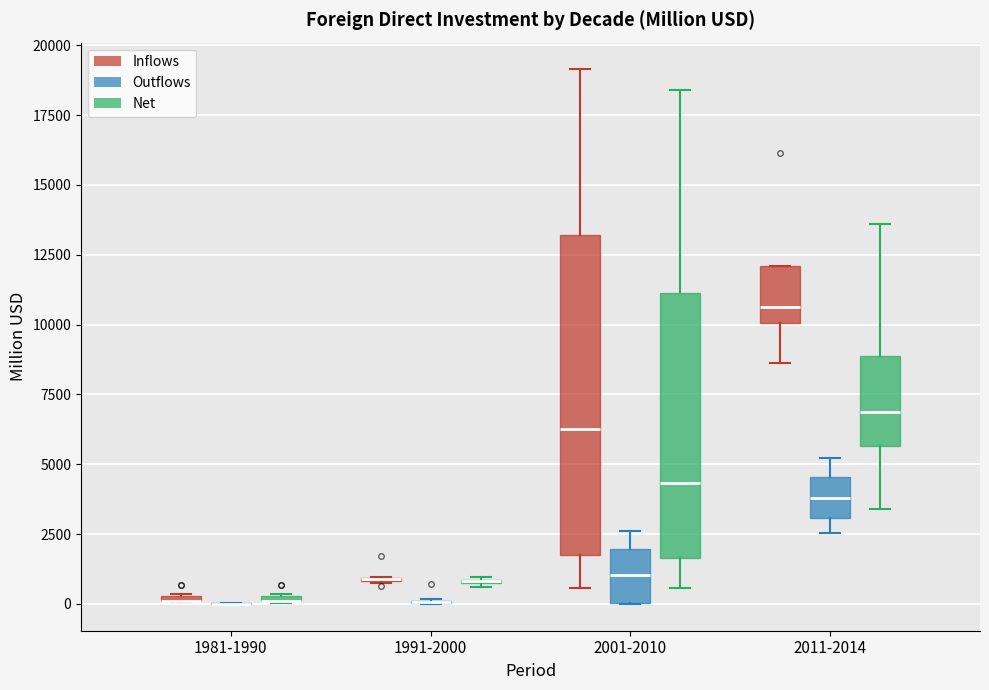

Comparing the boxes themselves (not the whiskers), which one is the tallest?

2001-2010 (Inflows)